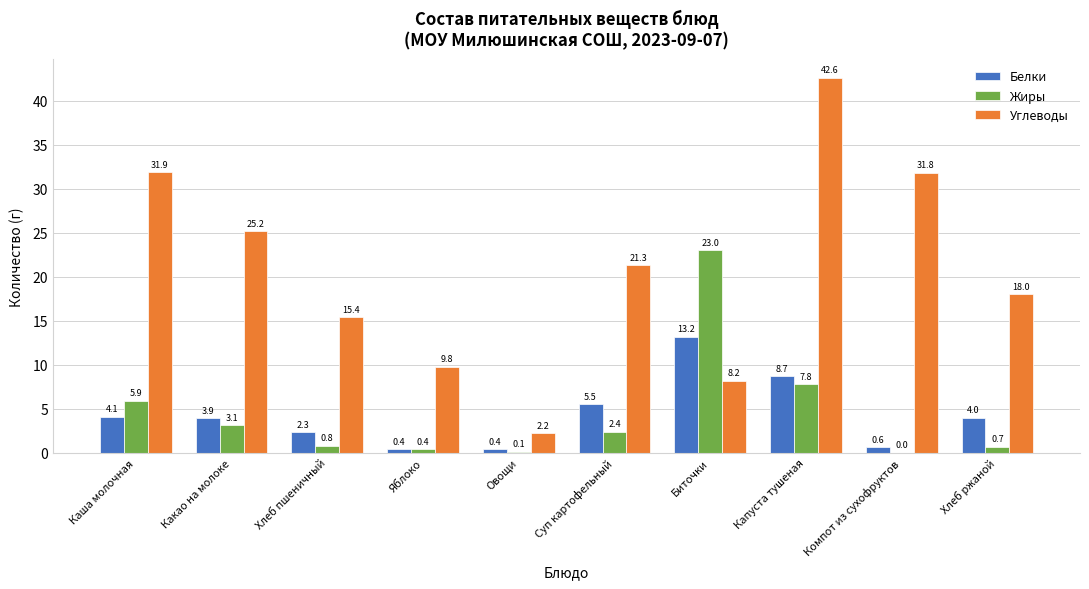

Reading left to right, list all the values displayed in this chart.

Белки: Каша молочная=4.1	Какао на молоке=3.9	Хлеб пшеничный=2.3	Яблоко=0.4	Овощи=0.4	Суп картофельный=5.5	Биточки=13.2	Капуста тушеная=8.7	Компот из сухофруктов=0.6	Хлеб ржаной=4.0
Жиры: Каша молочная=5.9	Какао на молоке=3.1	Хлеб пшеничный=0.8	Яблоко=0.4	Овощи=0.1	Суп картофельный=2.4	Биточки=23.0	Капуста тушеная=7.8	Компот из сухофруктов=0.0	Хлеб ржаной=0.7
Углеводы: Каша молочная=31.9	Какао на молоке=25.2	Хлеб пшеничный=15.4	Яблоко=9.8	Овощи=2.2	Суп картофельный=21.3	Биточки=8.2	Капуста тушеная=42.6	Компот из сухофруктов=31.8	Хлеб ржаной=18.0